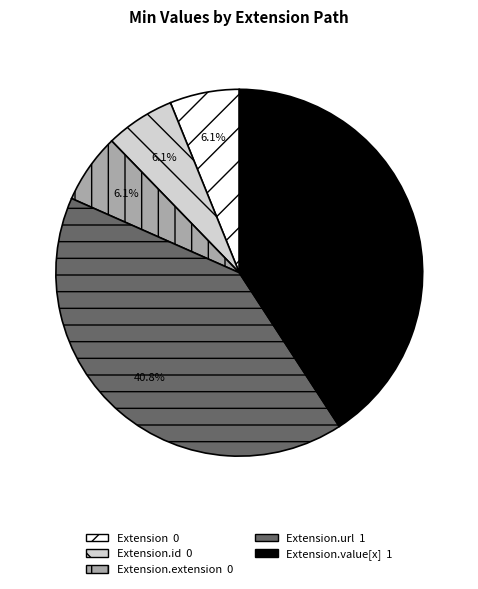

Is there any slice that represents more than half of the pie?

No